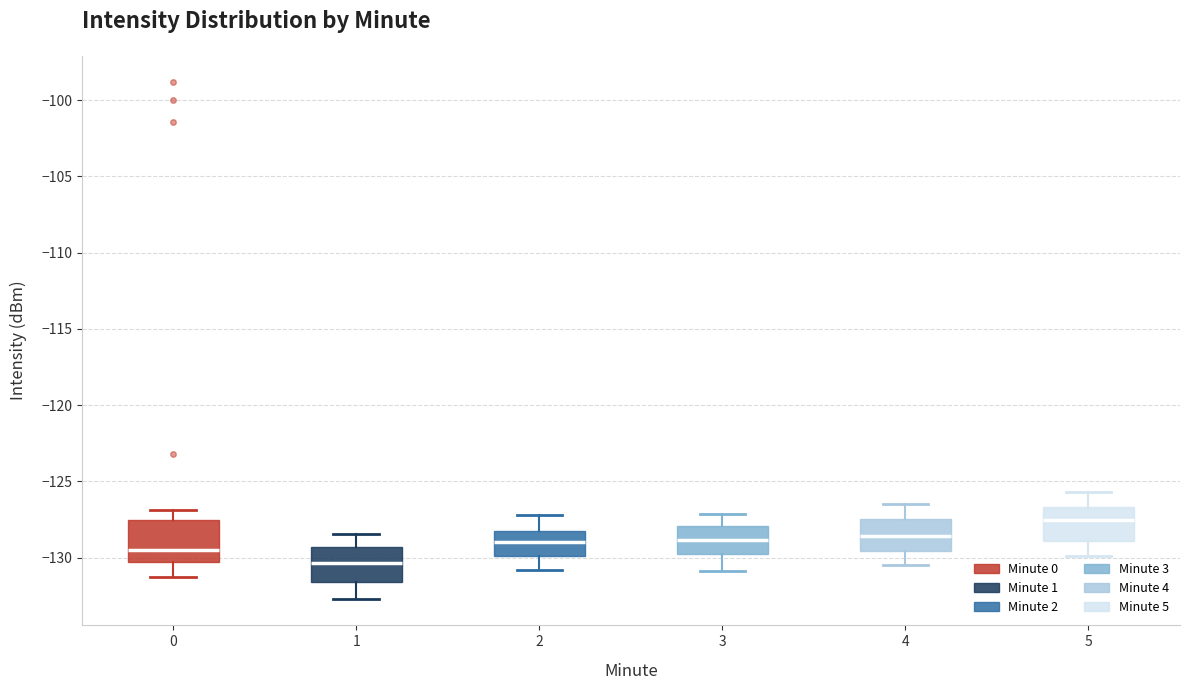

Reading left to right, transcribe this box plot: for each box, give where its median line is, the range the box spans, and where its two whiskers end, as read against the y-axis. The values are not printed on the chart, so give them approximately, as read against the axis.

0: median -129.5, box -130.5 to -127.5, whiskers -131.0 to -127.0
1: median -130.5, box -131.5 to -129.5, whiskers -132.5 to -128.5
2: median -129.0, box -130.0 to -128.0, whiskers -131.0 to -127.0
3: median -129.0, box -130.0 to -128.0, whiskers -131.0 to -127.0
4: median -128.5, box -129.5 to -127.5, whiskers -130.5 to -126.5
5: median -127.5, box -129.0 to -126.5, whiskers -130.0 to -125.5